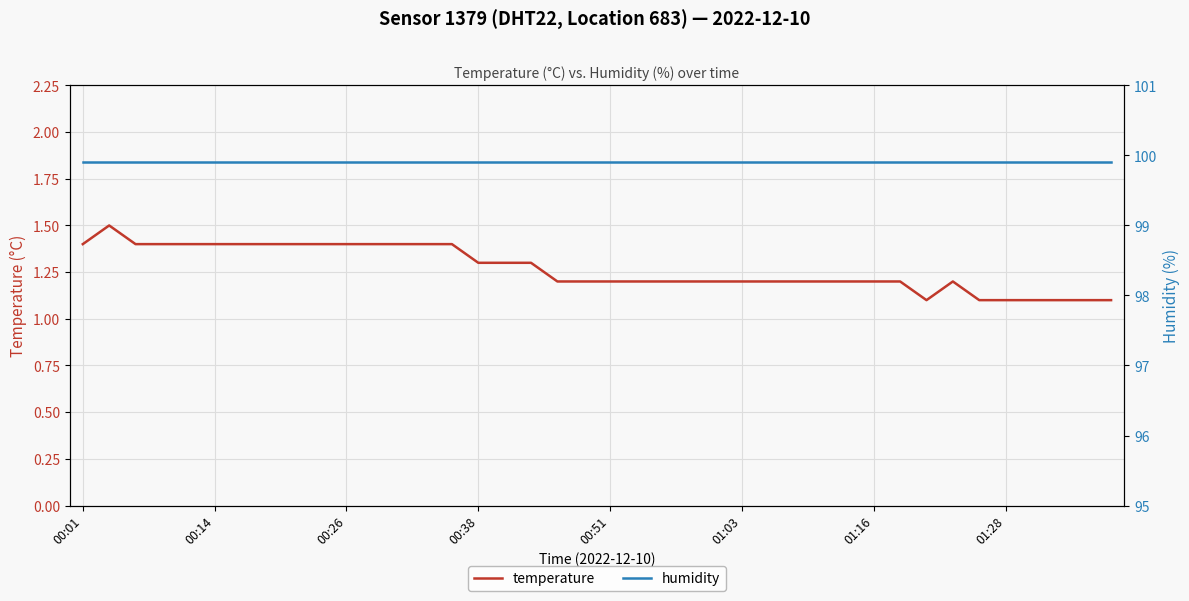

At which label is humidity closest to 99?

00:01